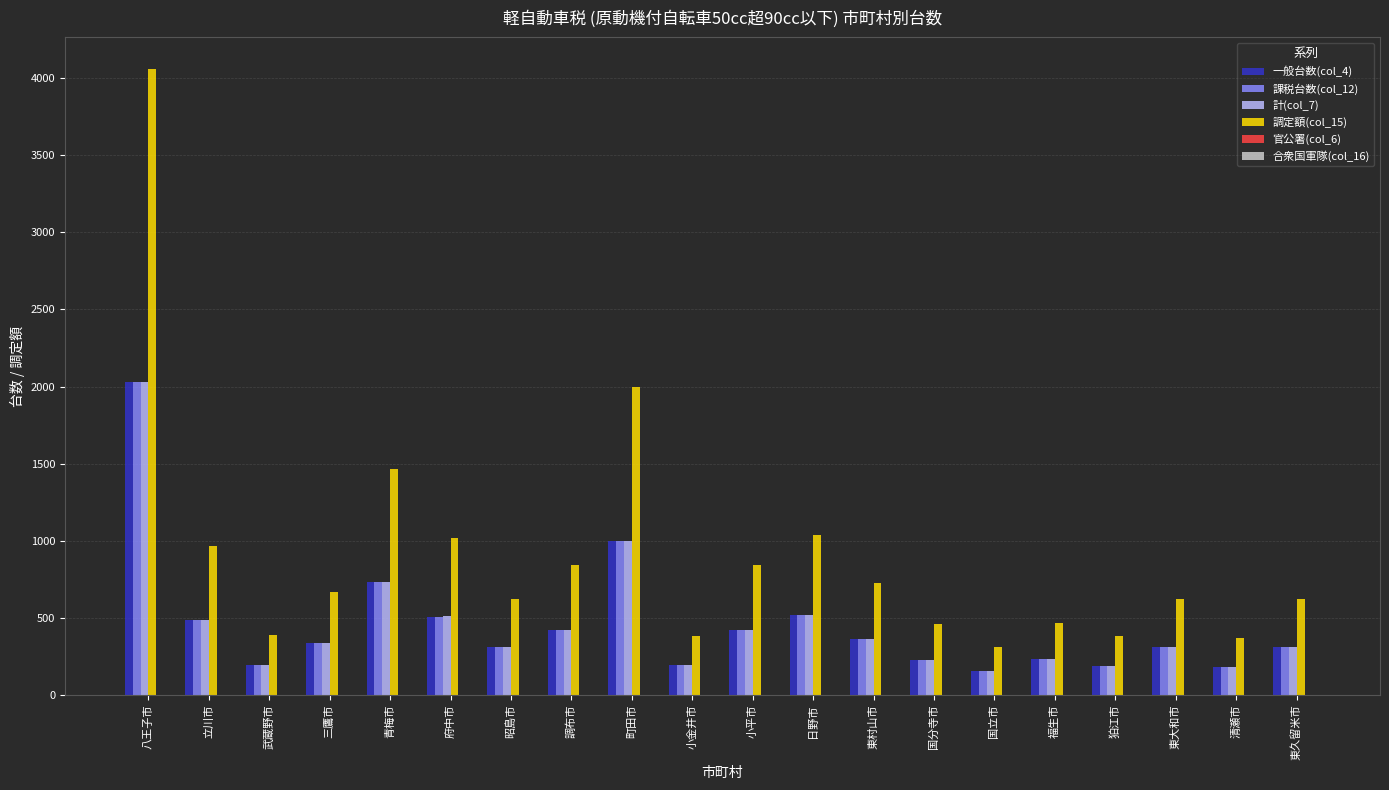

Is it true that 調定額(col_15) equals 840 at 調布市?

True